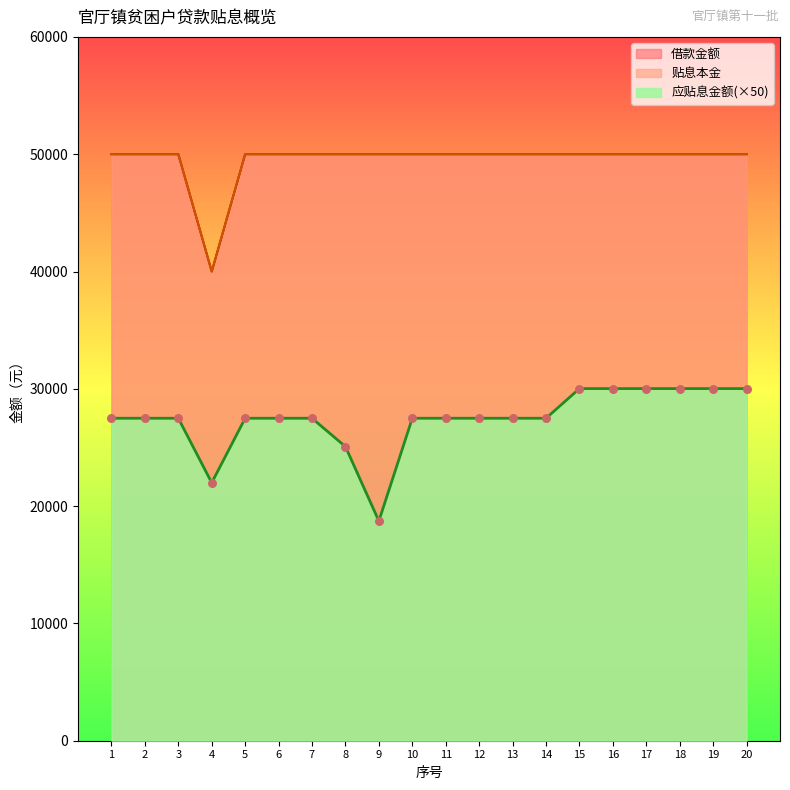

At how many categories does at least one series exceed 33934?

20